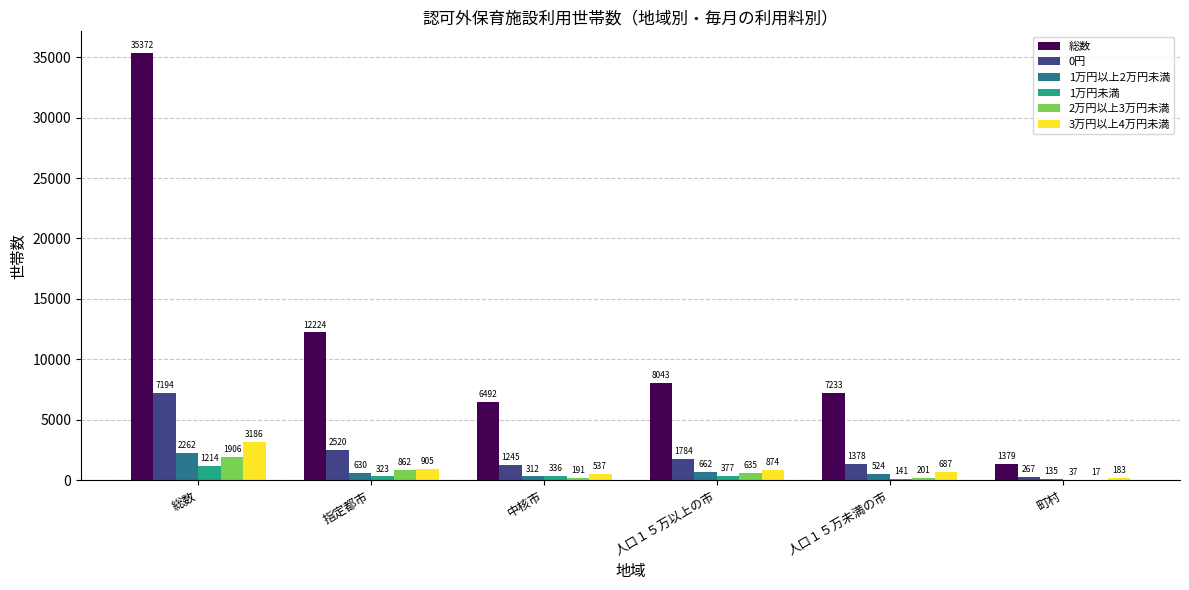

What are all the series names shown in the legend?

総数, 0円, 1万円以上2万円未満, 1万円未満, 2万円以上3万円未満, 3万円以上4万円未満